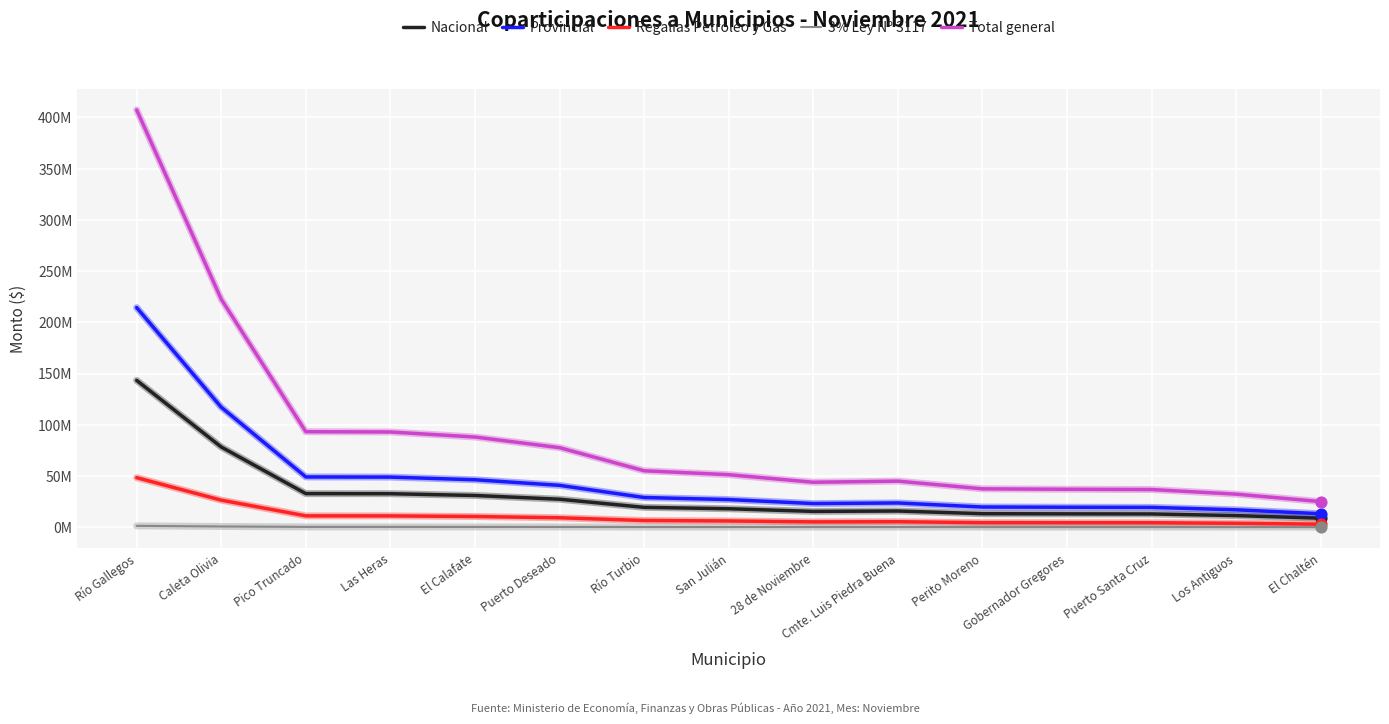

Which series has the largest total across all categories?

Total general